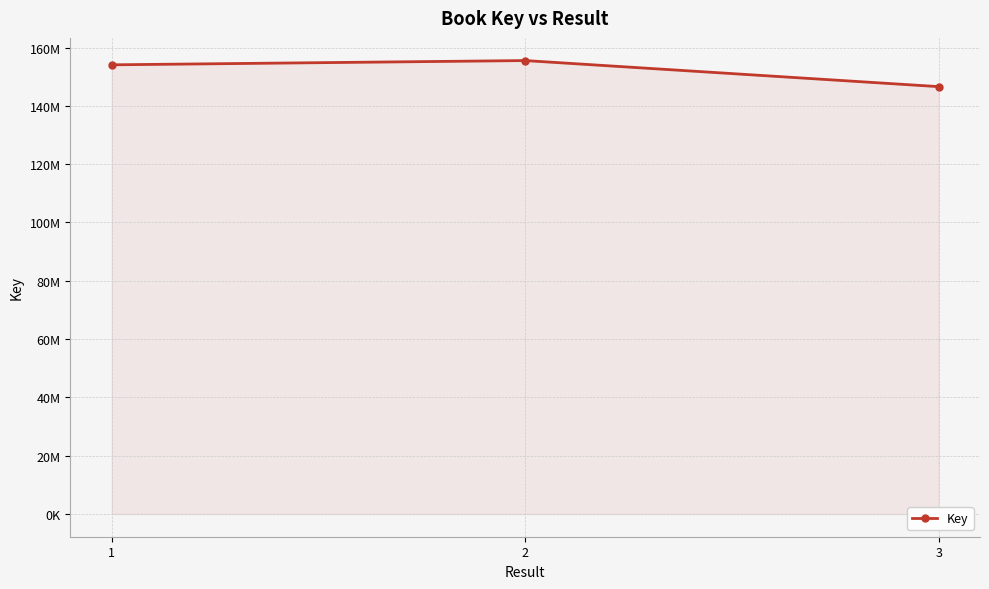

What is the difference between the values at 1 and 2?

1460862